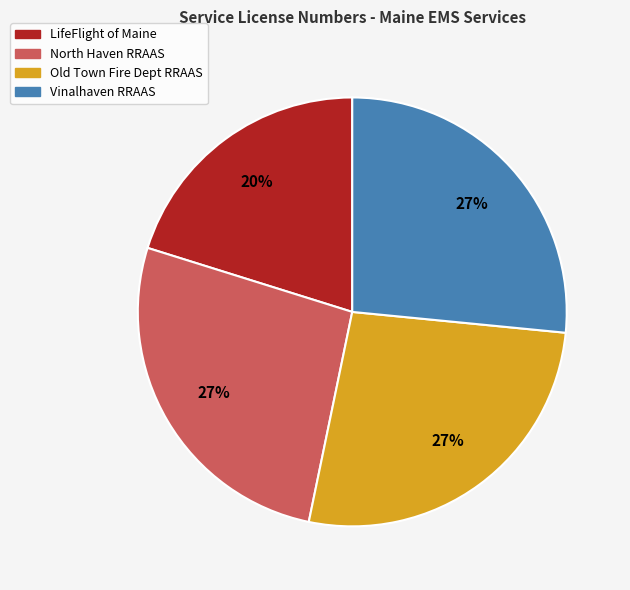

Count the number of slices in the pie.

4